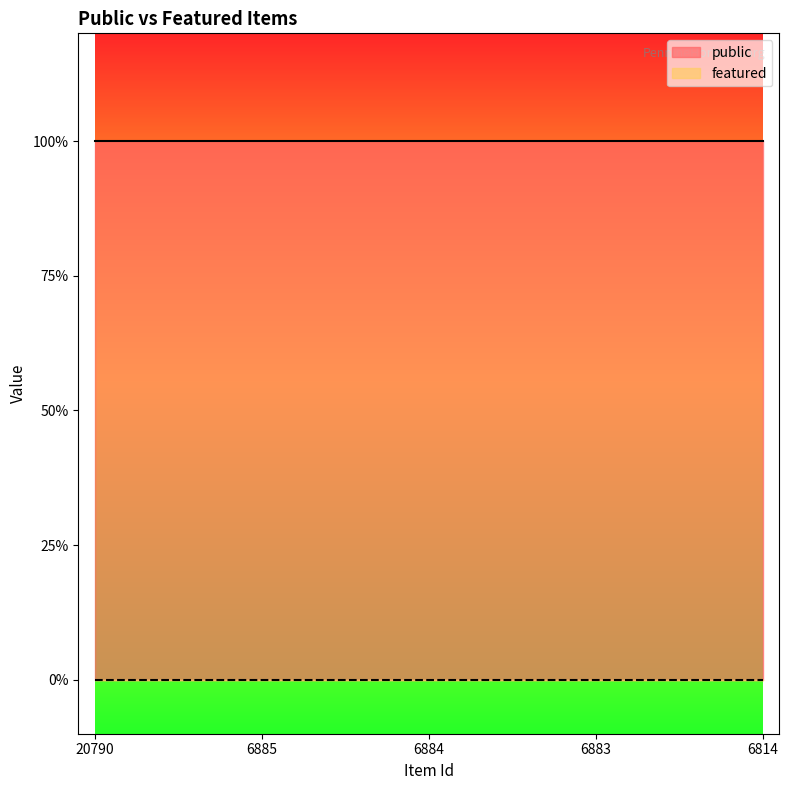

List the series in order of their overall mean, highest first.

public, featured